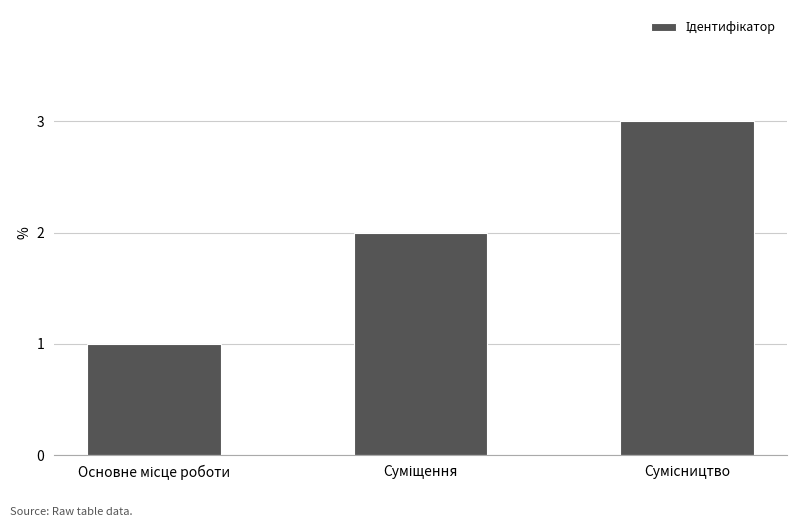

What is the greatest value displayed?

3